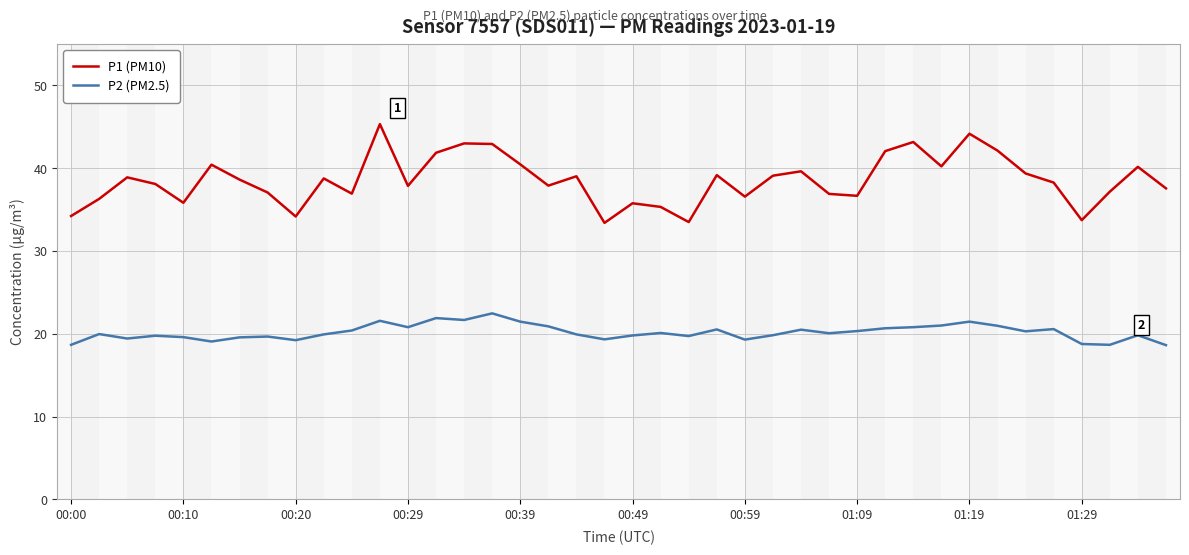

True or false: P2 (PM2.5) and P1 (PM10) cross at least once.

False